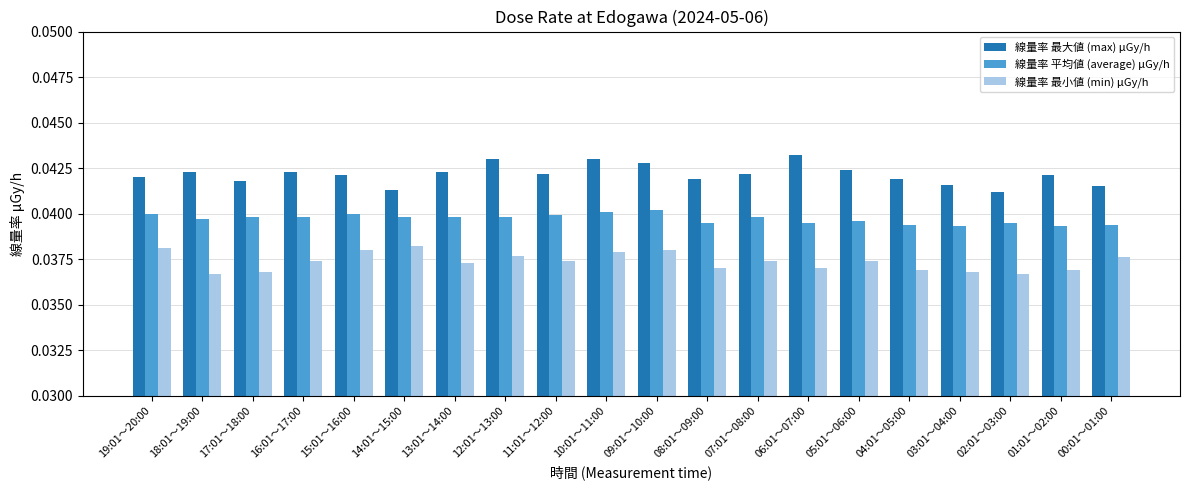

Between 17:01～18:00 and 09:01～10:00, which series saw the biggest shift?

線量率 最小値 (min) μGy/h